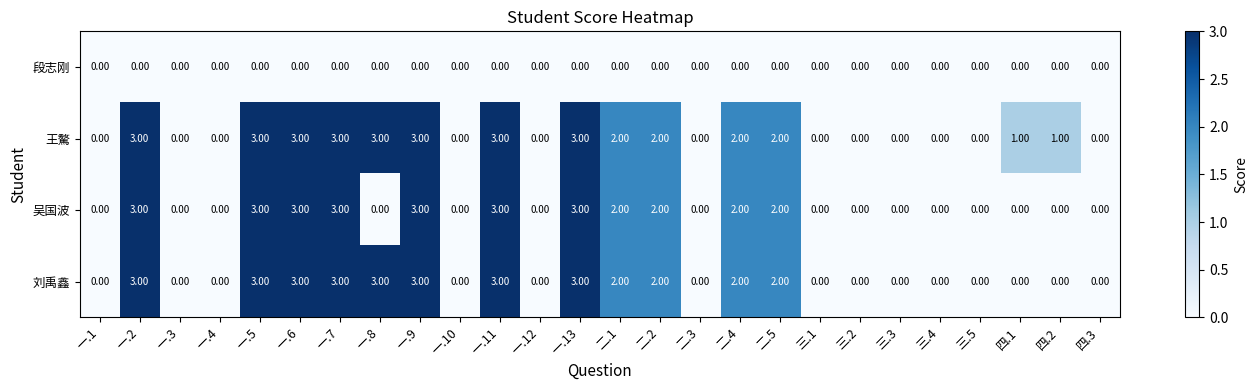

What is the spread (max minus min) of values at 一.9?

3